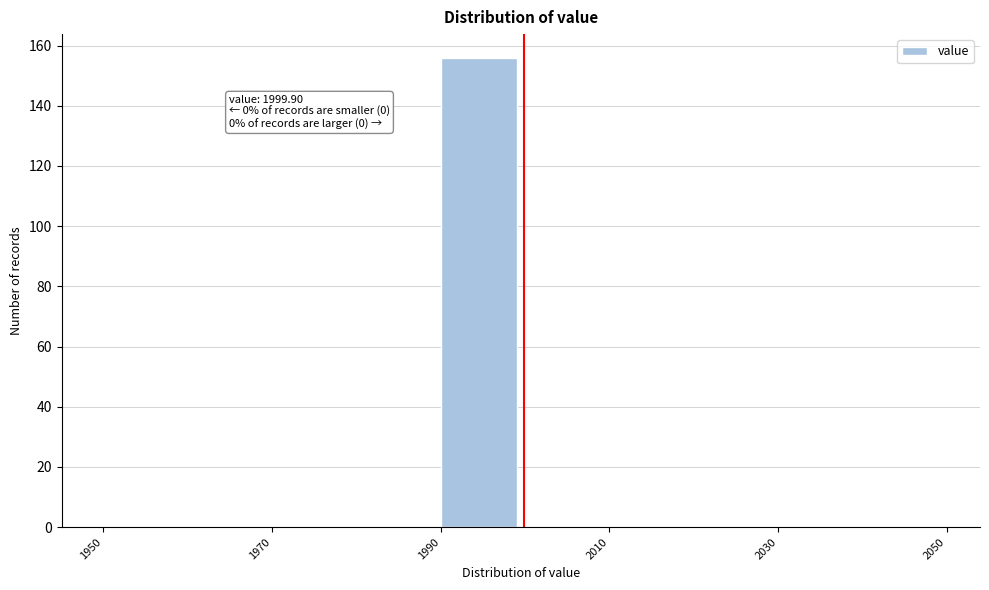

Over which range of the x-axis is the bar tallest?

1990 to 2000